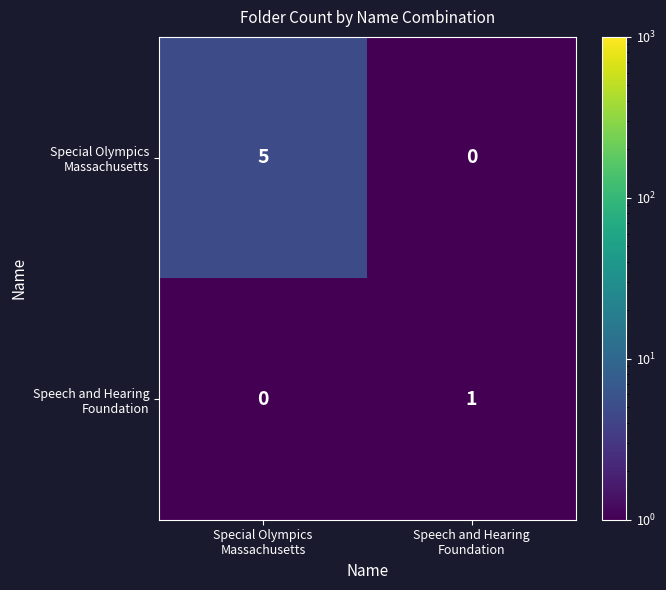

How many categories are shown in the chart?

2